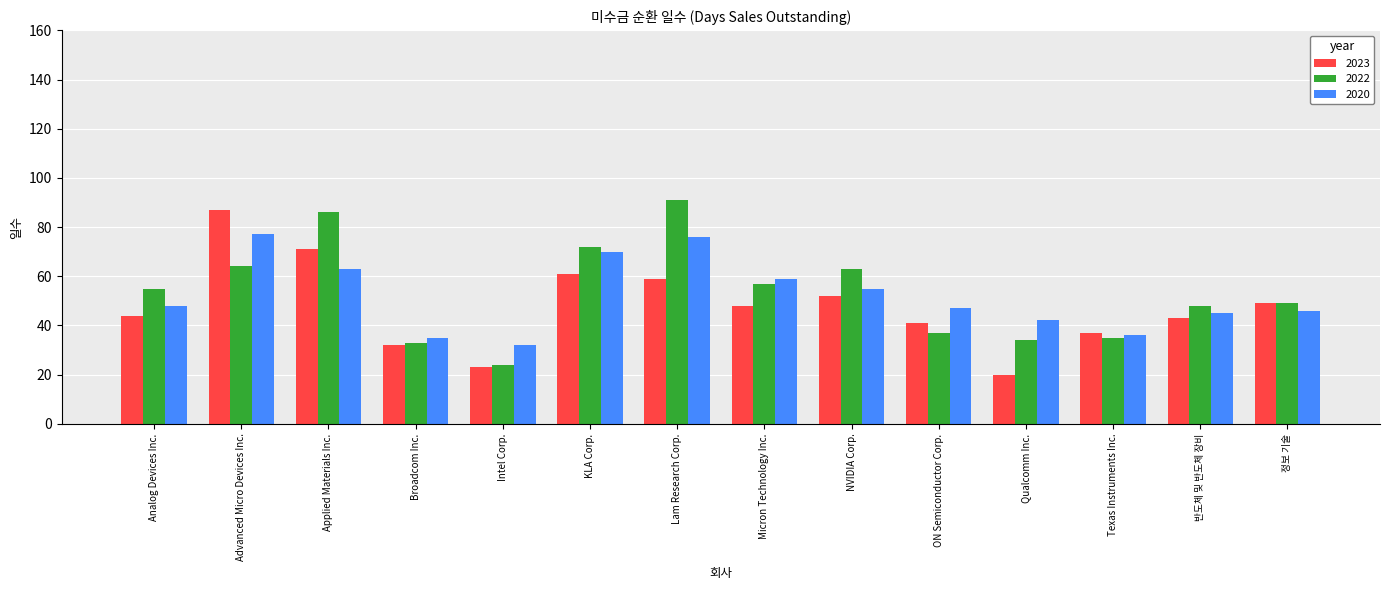

Which series changed the most between Intel Corp. and NVIDIA Corp.?

2022